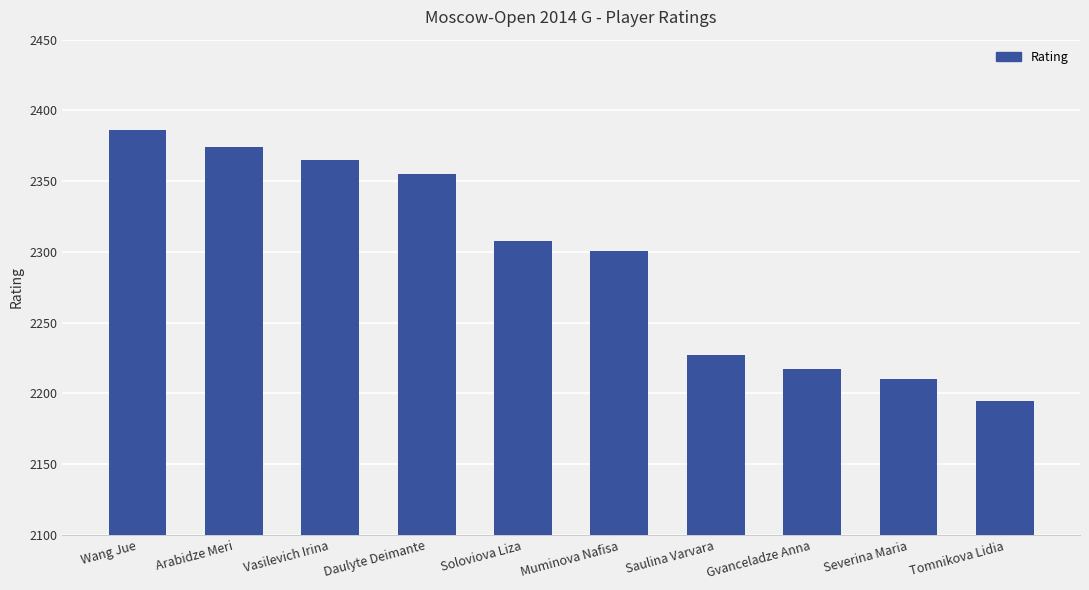

Reading left to right, list all the values displayed in this chart.

Wang Jue=2386	Arabidze Meri=2374	Vasilevich Irina=2365	Daulyte Deimante=2355	Soloviova Liza=2308	Muminova Nafisa=2301	Saulina Varvara=2227	Gvanceladze Anna=2217	Severina Maria=2210	Tomnikova Lidia=2195